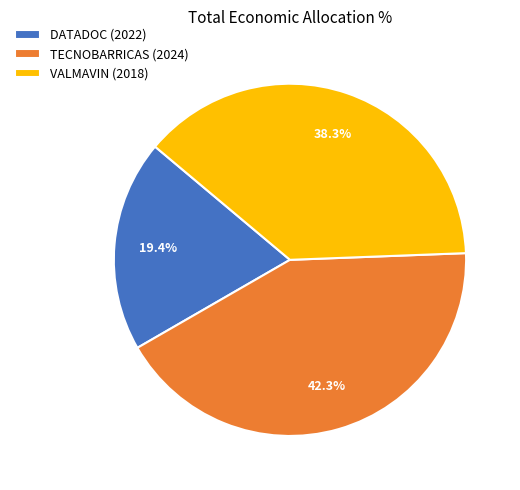

To the nearest percent, what is the average slice percentage?

33%